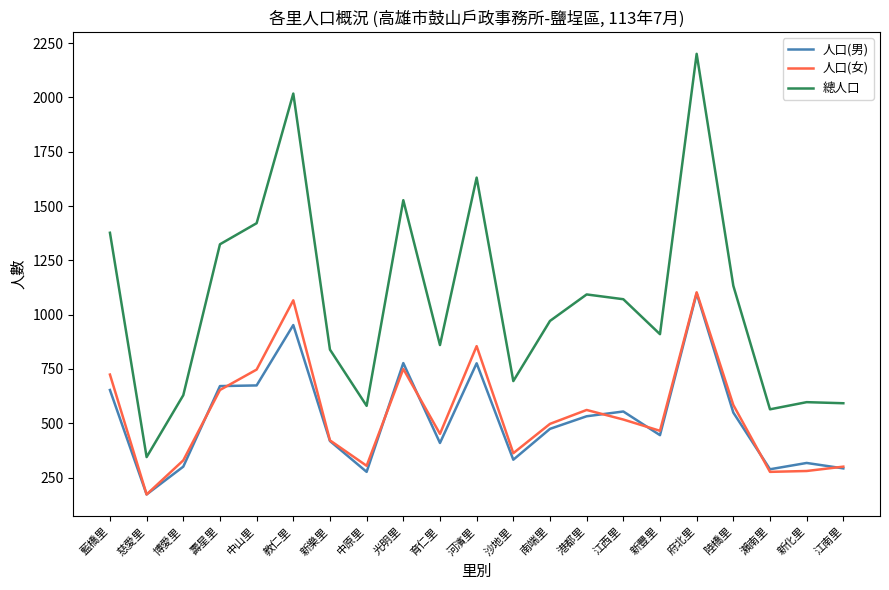

True or false: 總人口 and 人口(男) intersect in this chart.

False